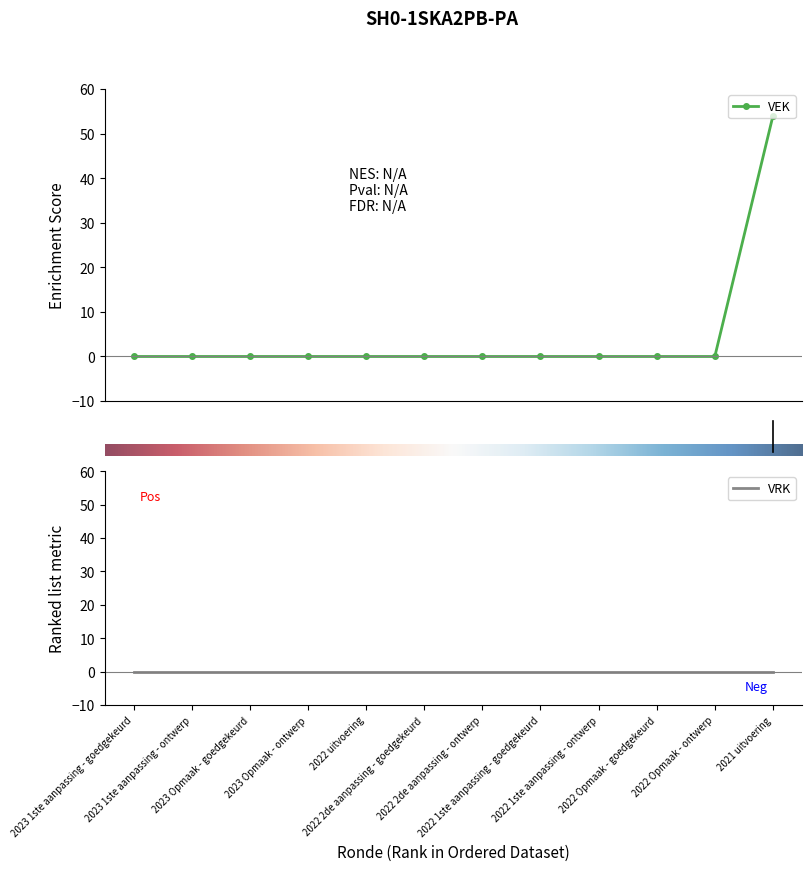

Does the chart have visible grid lines?

No